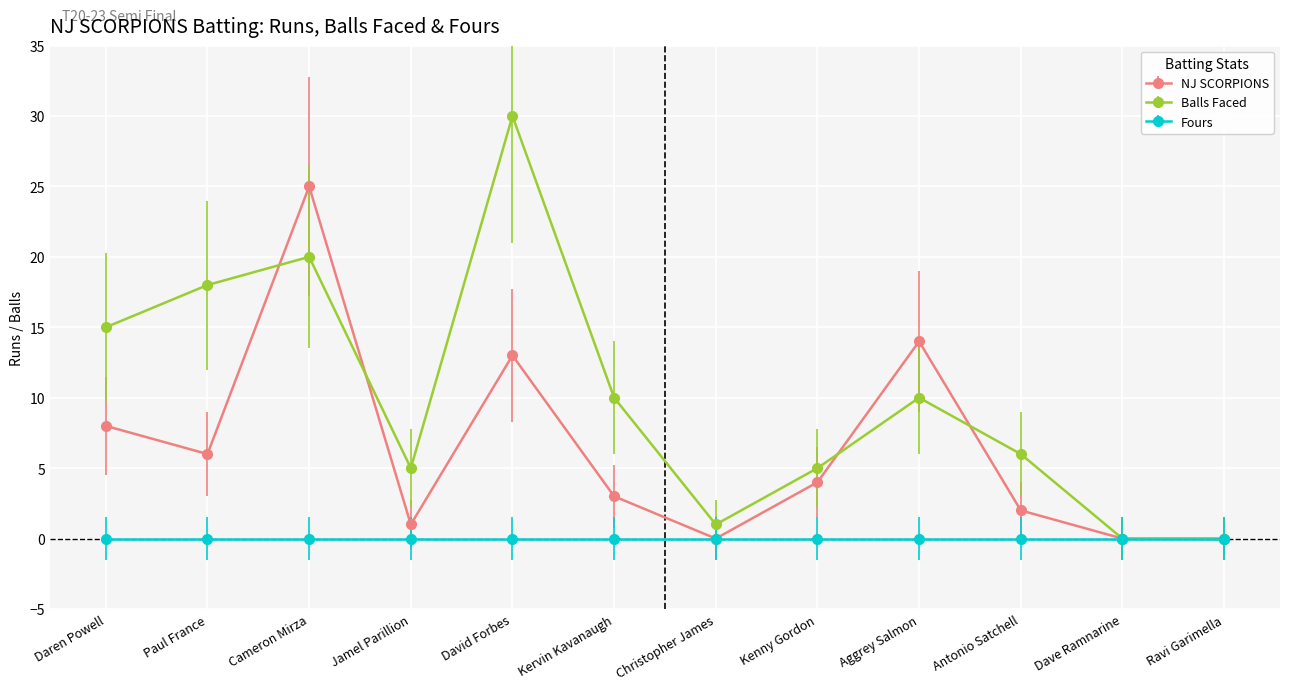

How many data points in NJ SCORPIONS are less than 4?

6